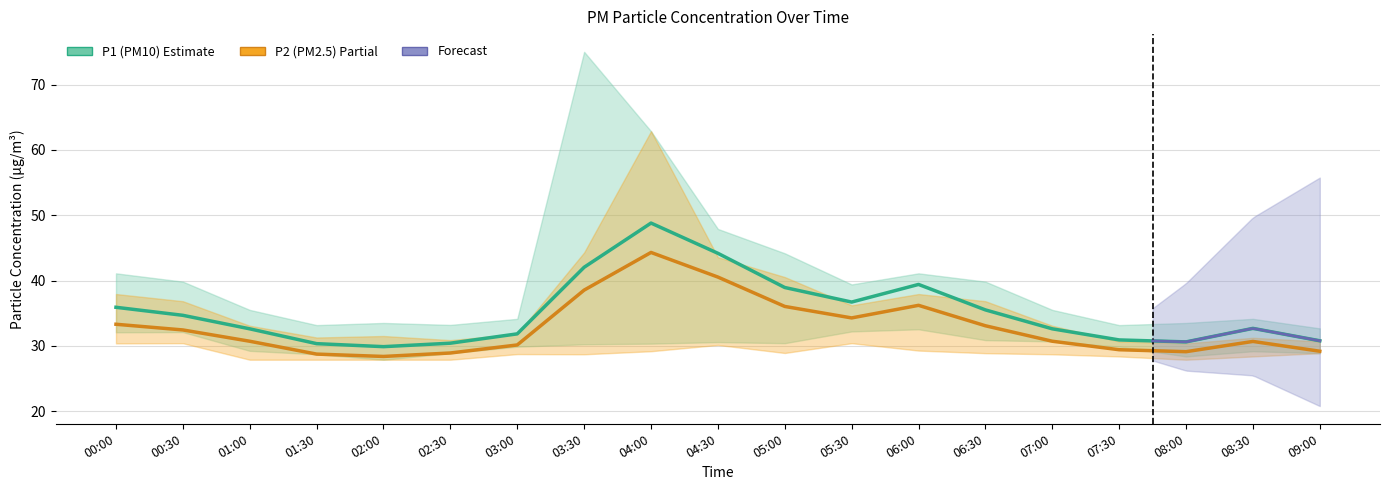

At how many categories does at least one series exceed 28?

19